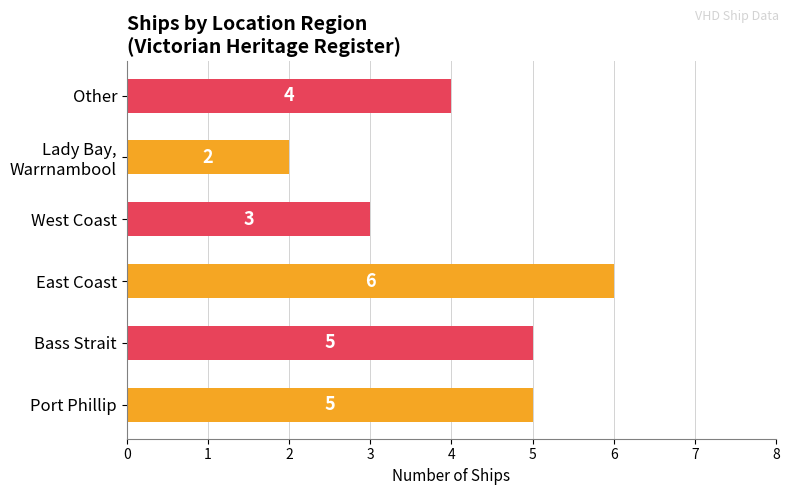

What is the difference between the second highest and second lowest values?

2